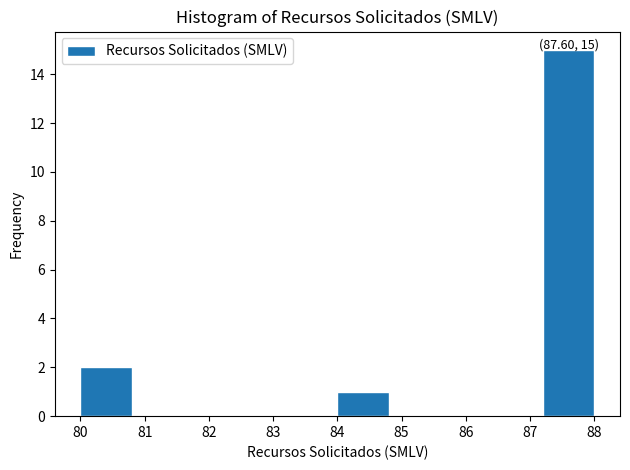

Over which range of the x-axis is the bar tallest?

87.2 to 88.0